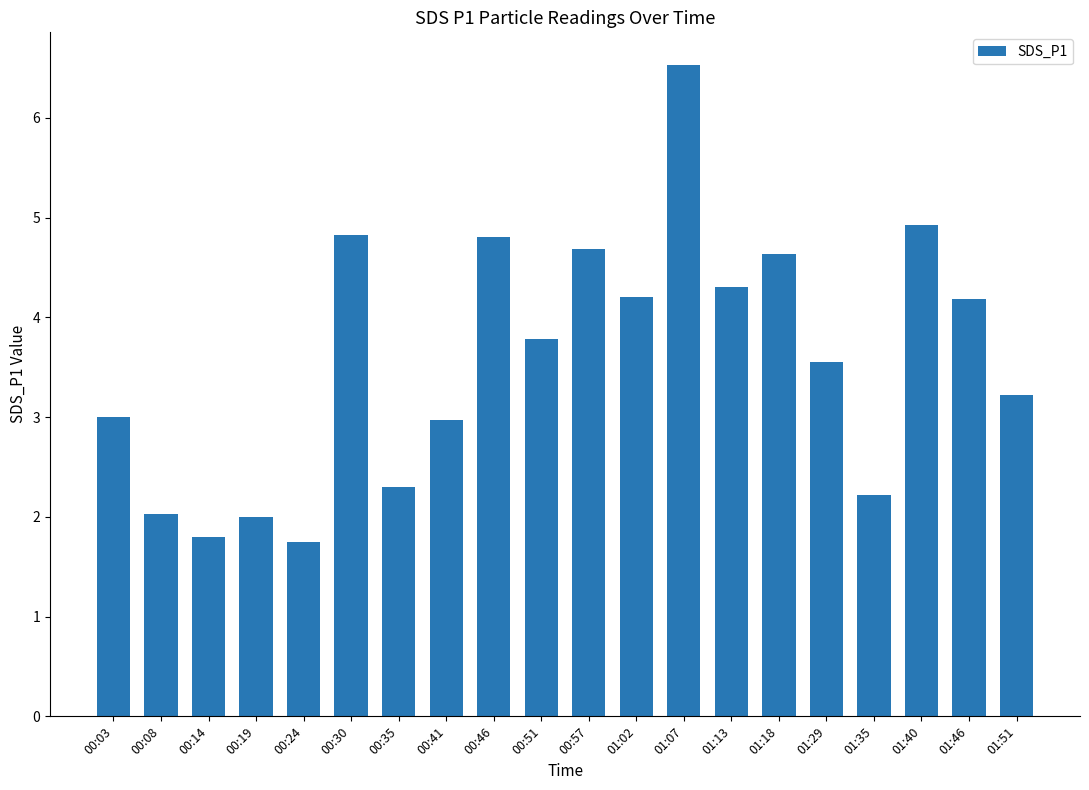

What is the smallest value displayed?

1.8